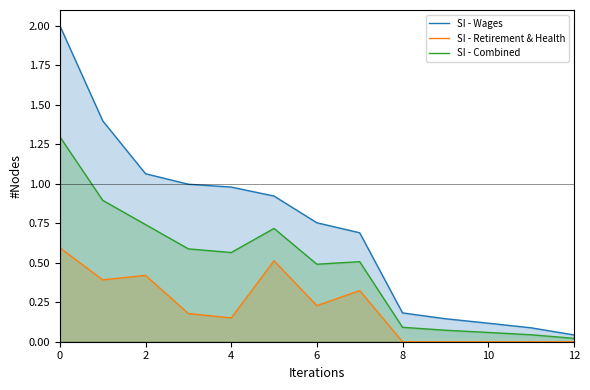

Which series has the largest total across all categories?

SI - Wages